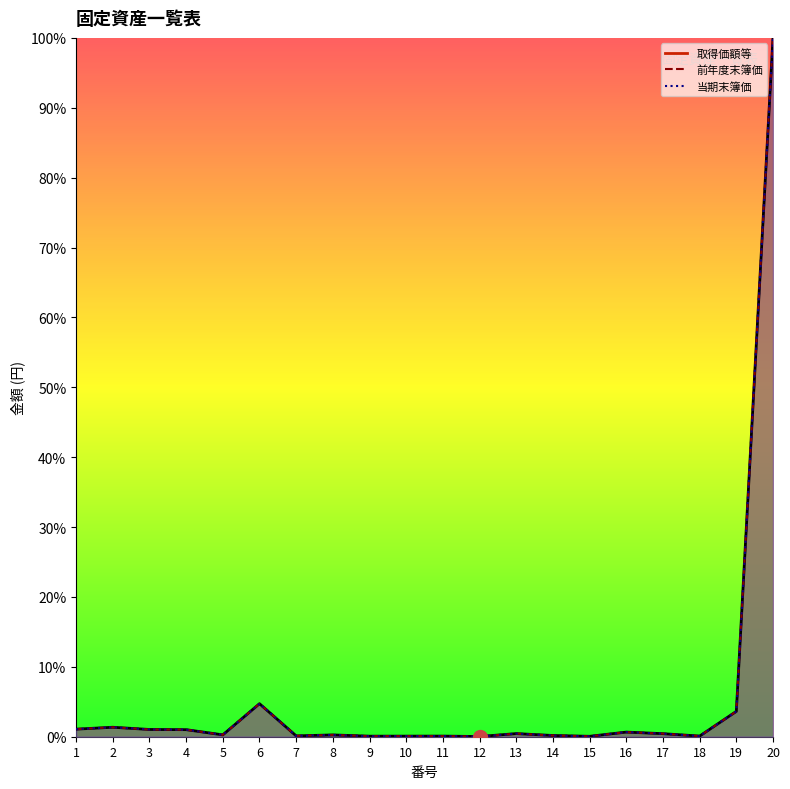

Is the value of 取得価額等 at 10 greater than the value of 前年度末簿価 at 11?

No